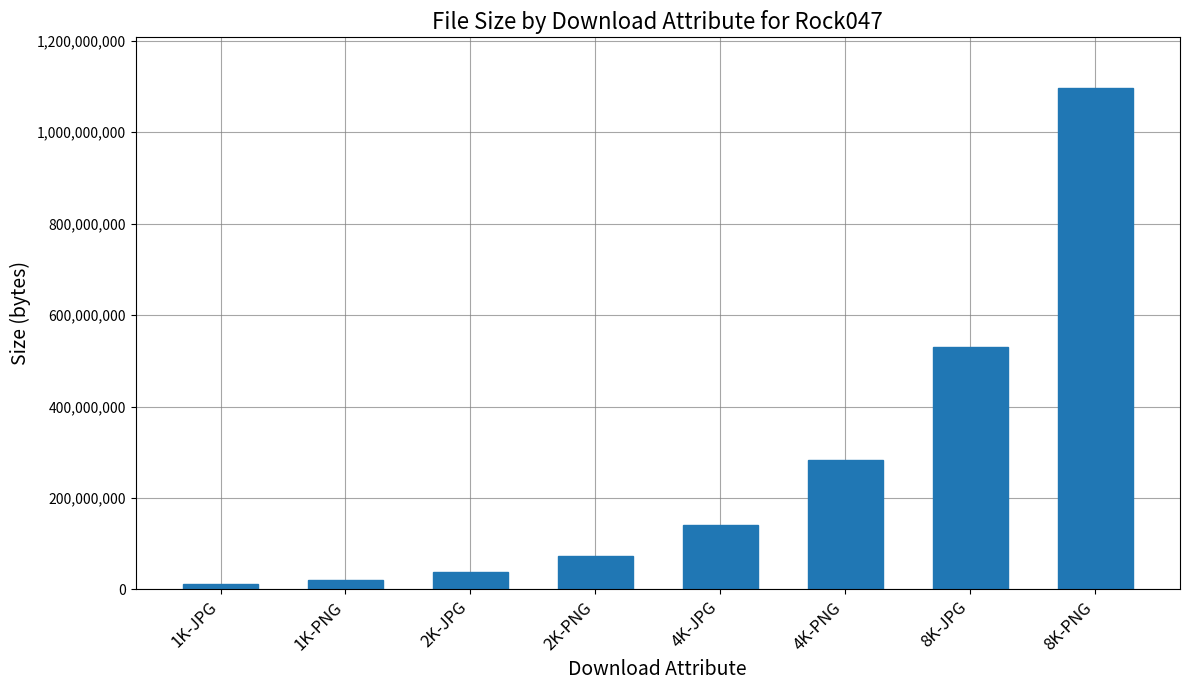

Reading left to right, extract all data points from this chart.

1K-JPG=10711069	1K-PNG=19755026	2K-JPG=37333436	2K-PNG=73065418	4K-JPG=140267137	4K-PNG=283191929	8K-JPG=530201461	8K-PNG=1097914627